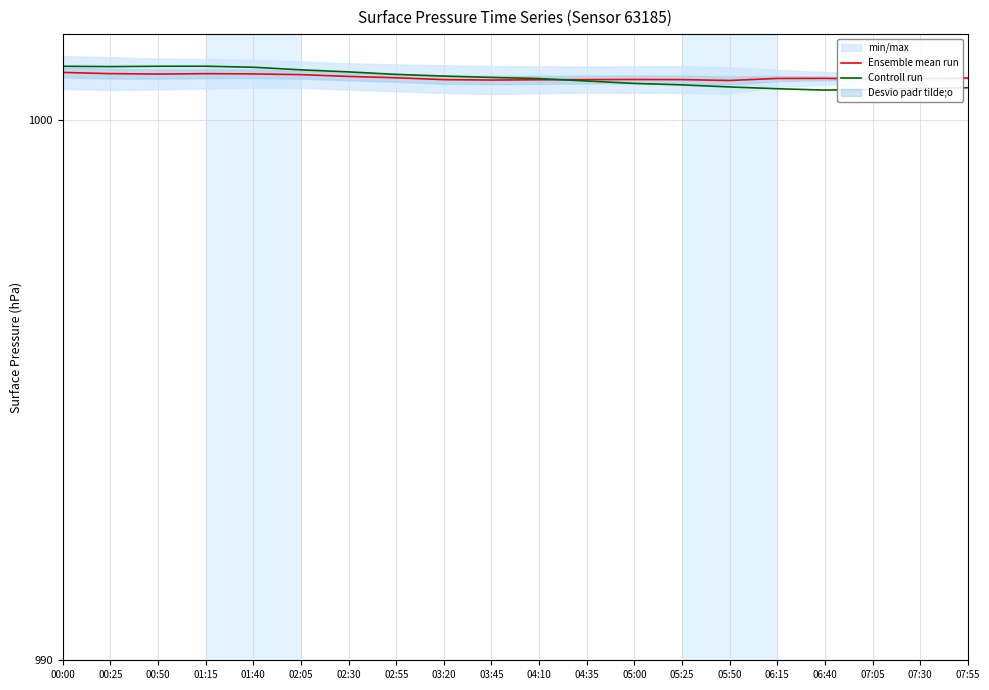

The Ensemble mean run series shows 1489.8 at 00:25. True or false?

False